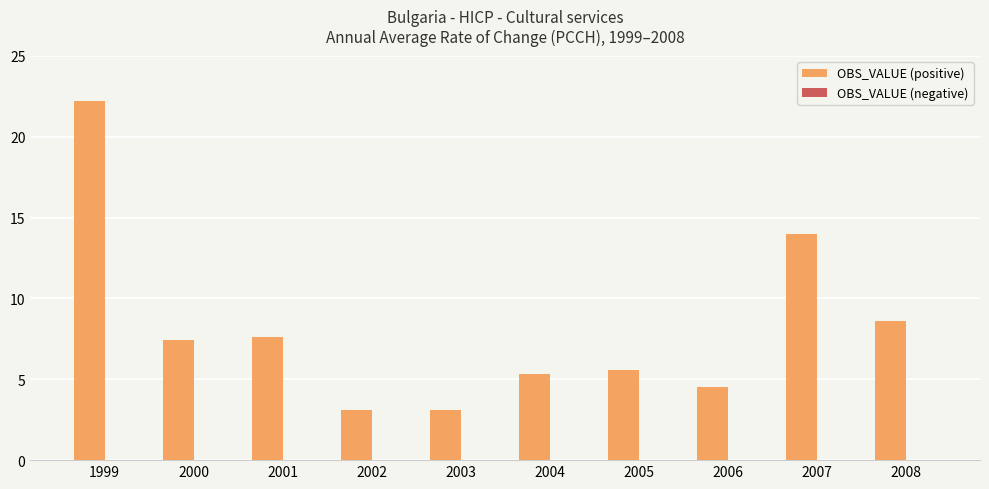

The value at 2008 is 13.6. True or false?

False